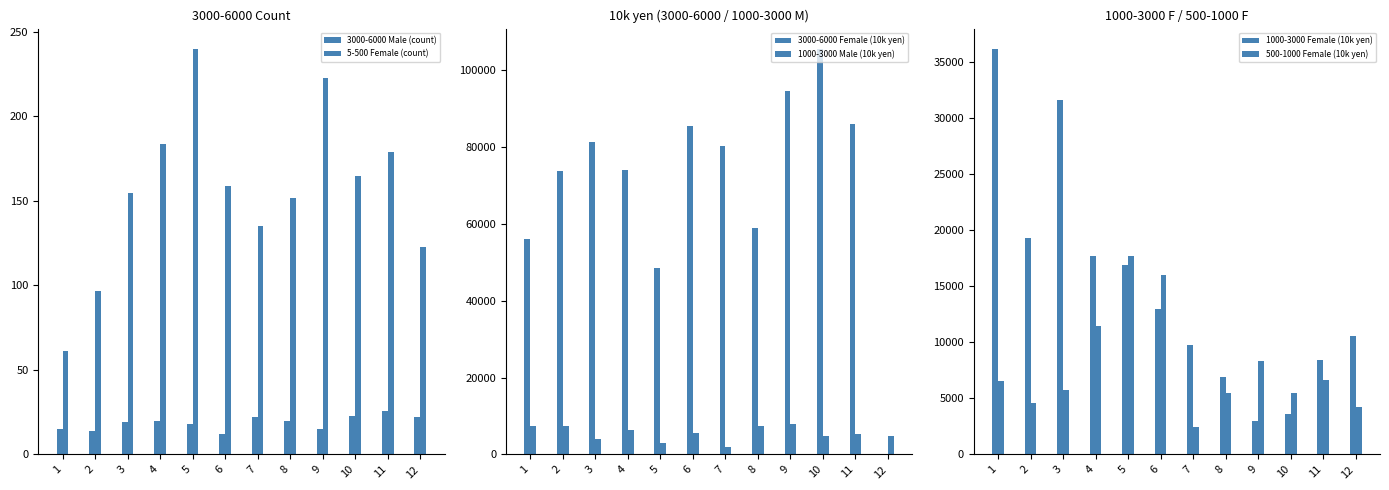

Reading left to right, extract all data points from this chart.

3000-6000 Male (count): 1=15	2=14	3=19	4=20	5=18	6=12	7=22	8=20	9=15	10=23	11=26	12=22
5-500 Female (count): 1=61	2=97	3=155	4=184	5=240	6=159	7=135	8=152	9=223	10=165	11=179	12=123
3000-6000 Female (10k yen): 1=56134	2=73791	3=81218	4=74077	5=48599	6=85442	7=80226	8=59019	9=94613	10=105578	11=85952	12=0
1000-3000 Male (10k yen): 1=7520	2=7468	3=3997	4=6471	5=3004	6=5656	7=2001	8=7363	9=8013	10=4707	11=5435	12=4874
1000-3000 Female (10k yen): 1=36127	2=19307	3=31558	4=17707	5=16887	6=12989	7=9754	8=6943	9=2985	10=3609	11=8372	12=10585
500-1000 Female (10k yen): 1=6515	2=4585	3=5752	4=11409	5=17675	6=15960	7=2417	8=5444	9=8304	10=5500	11=6646	12=4241